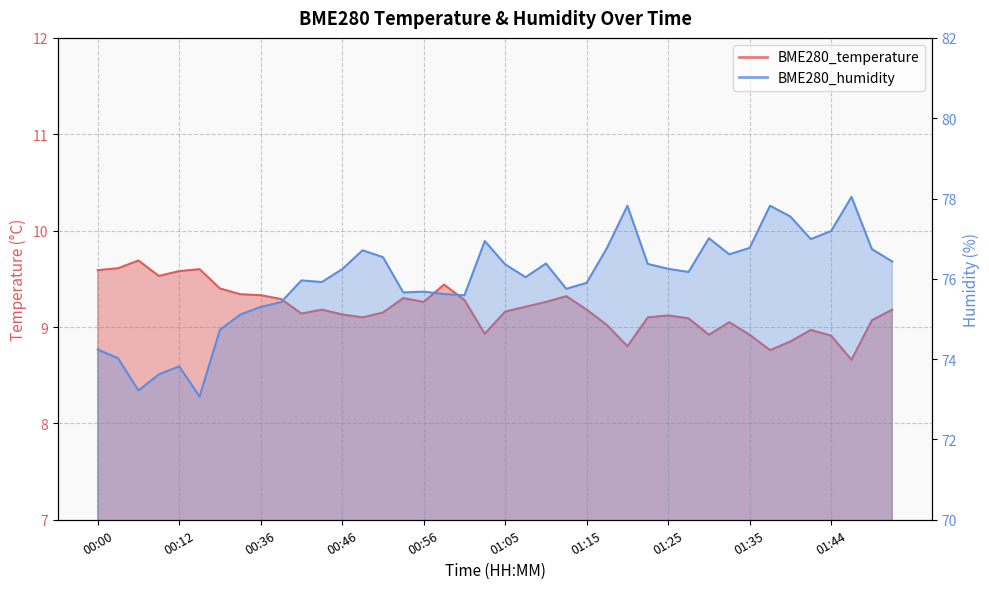

What is the minimum value shown in the chart?

8.7